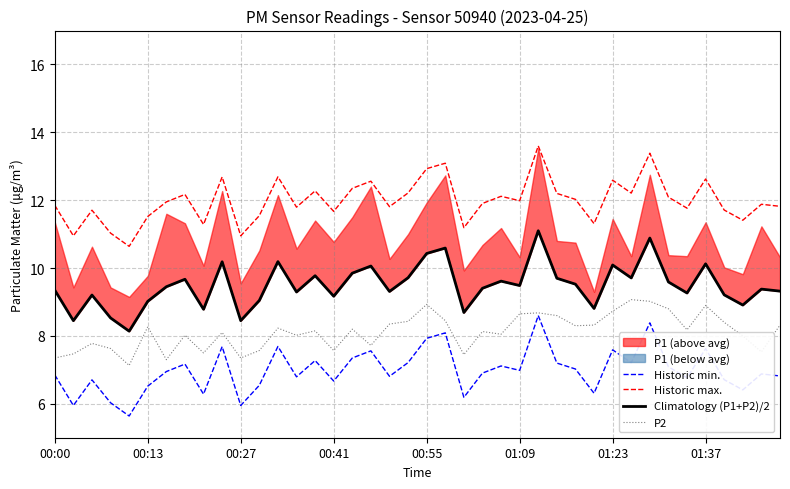

What is the average value of the Historic max. series?

12.0